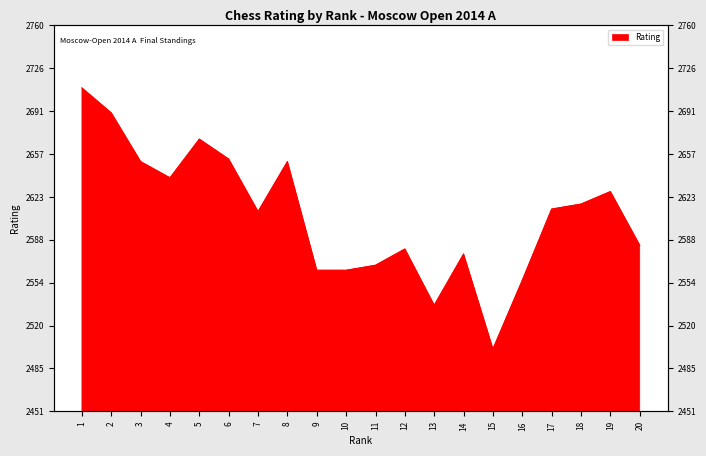

What is the sum of the values at 8 and 11?

5219